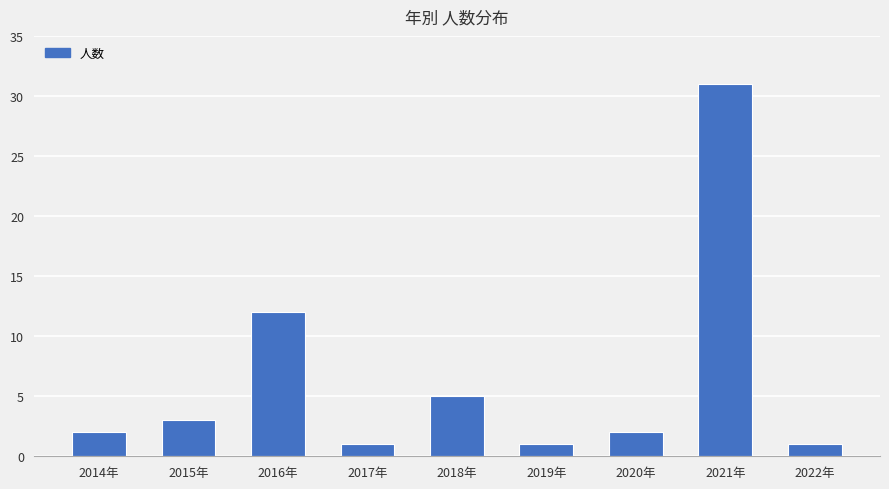

Read the value at 2021年, to the nearest 10.

30